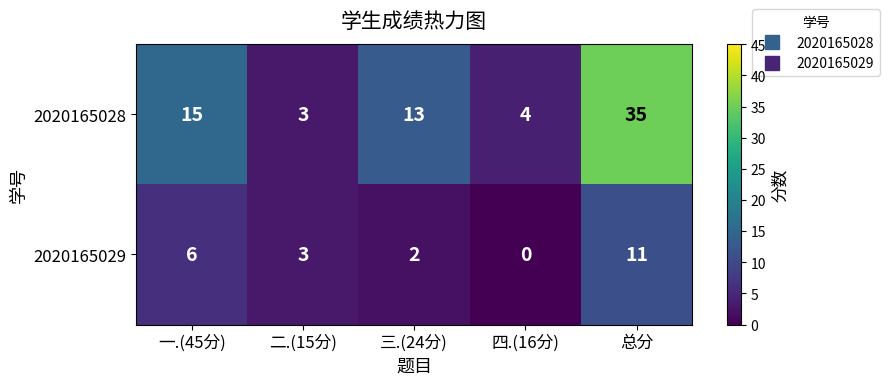

Which series has the largest total across all categories?

2020165028